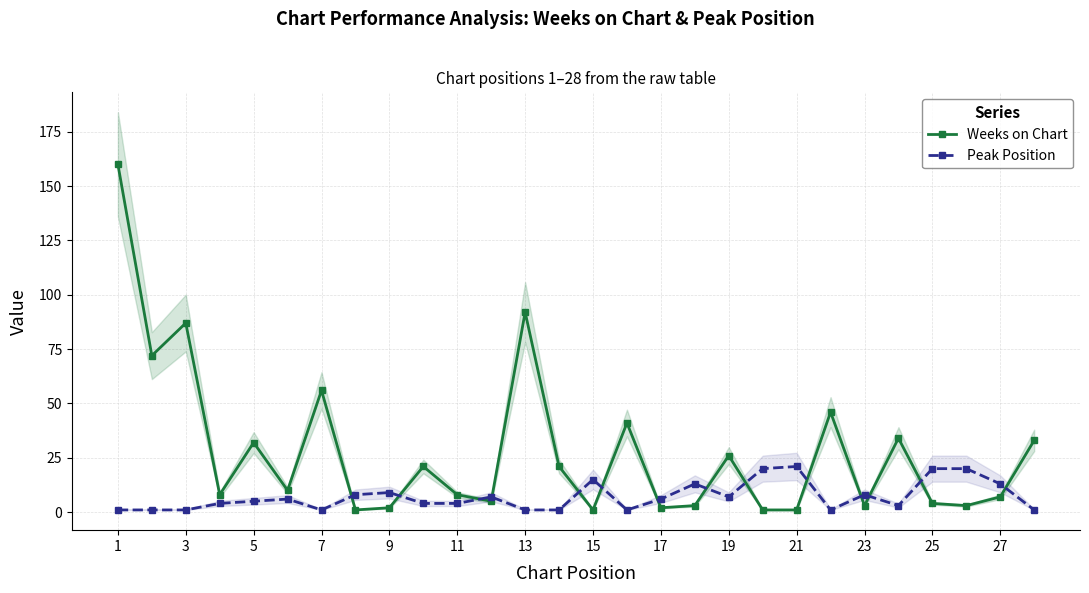

Is it true that Peak Position equals 1 at 7?

True